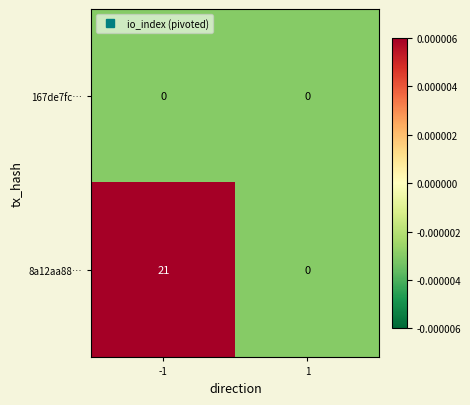

List the series in order of their peak value, highest first.

8a12aa88…, 167de7fc…